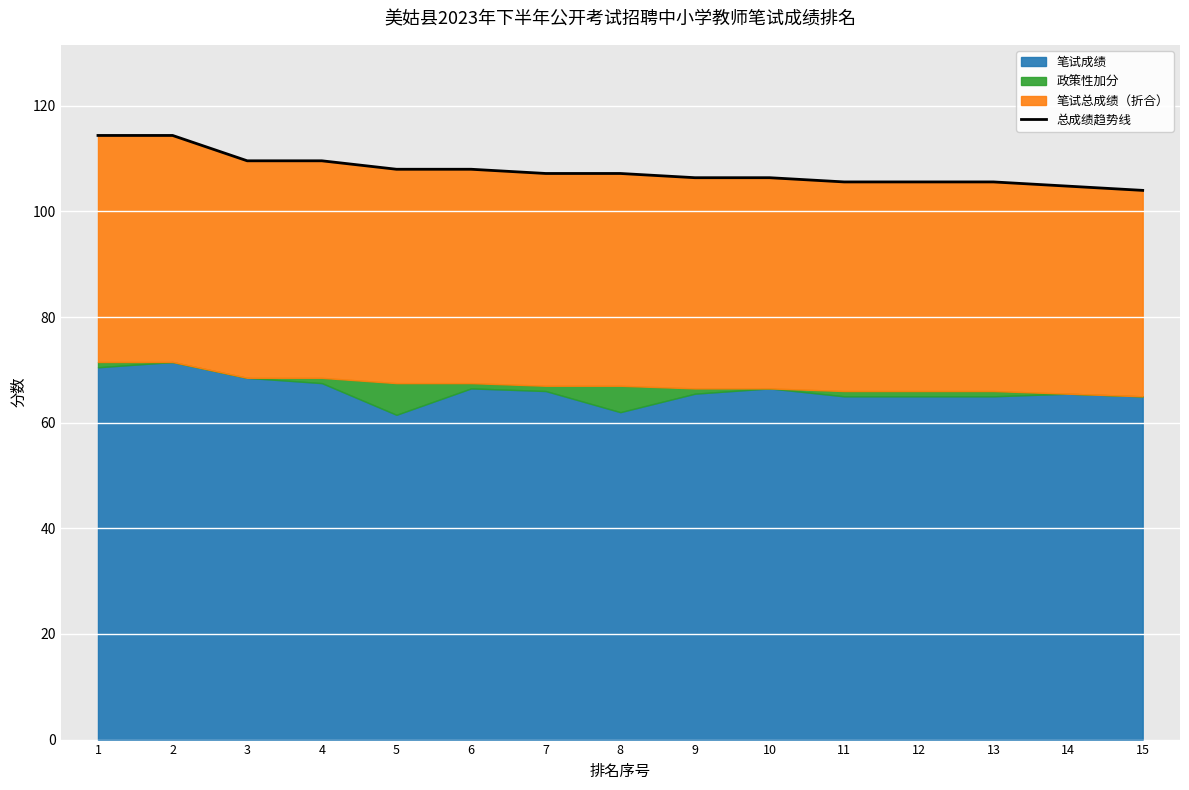

What is the difference between the maximum and second lowest values?

9.6